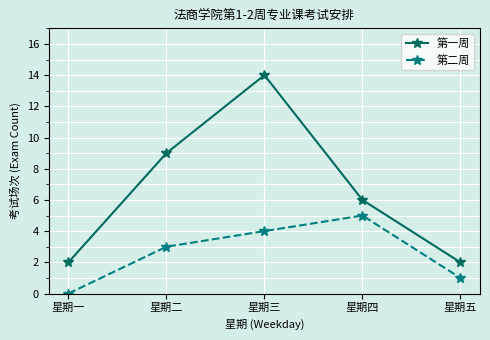

At which category is the sum across all series the highest?

星期三